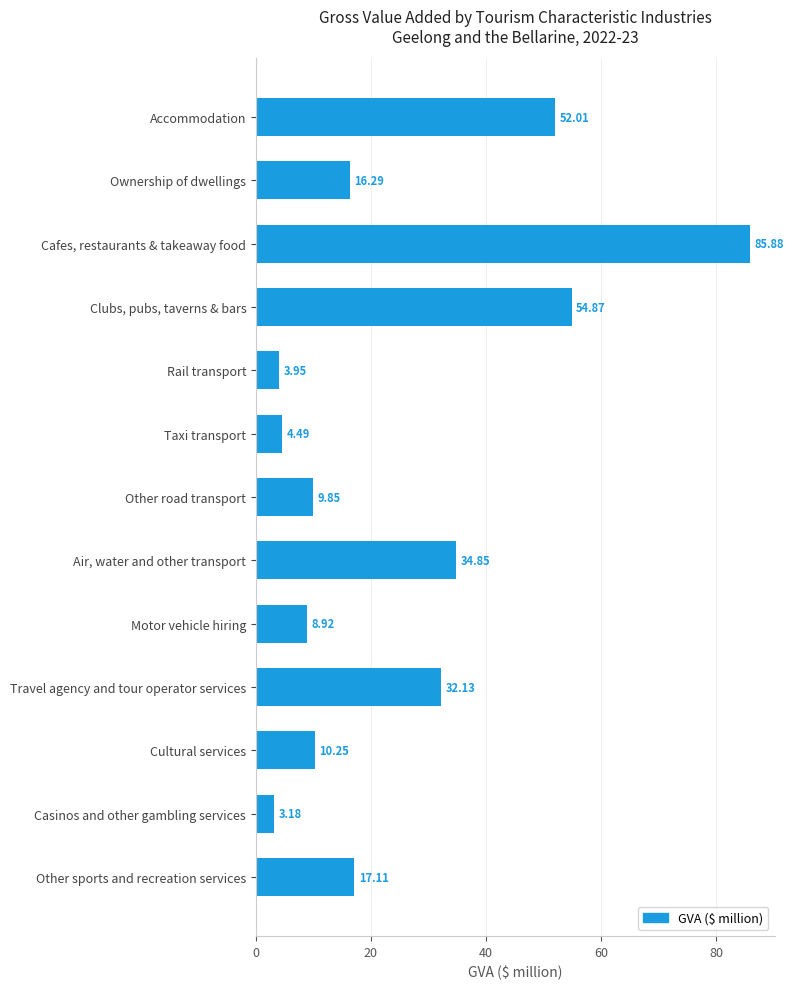

Does the chart contain stacked bars?

No